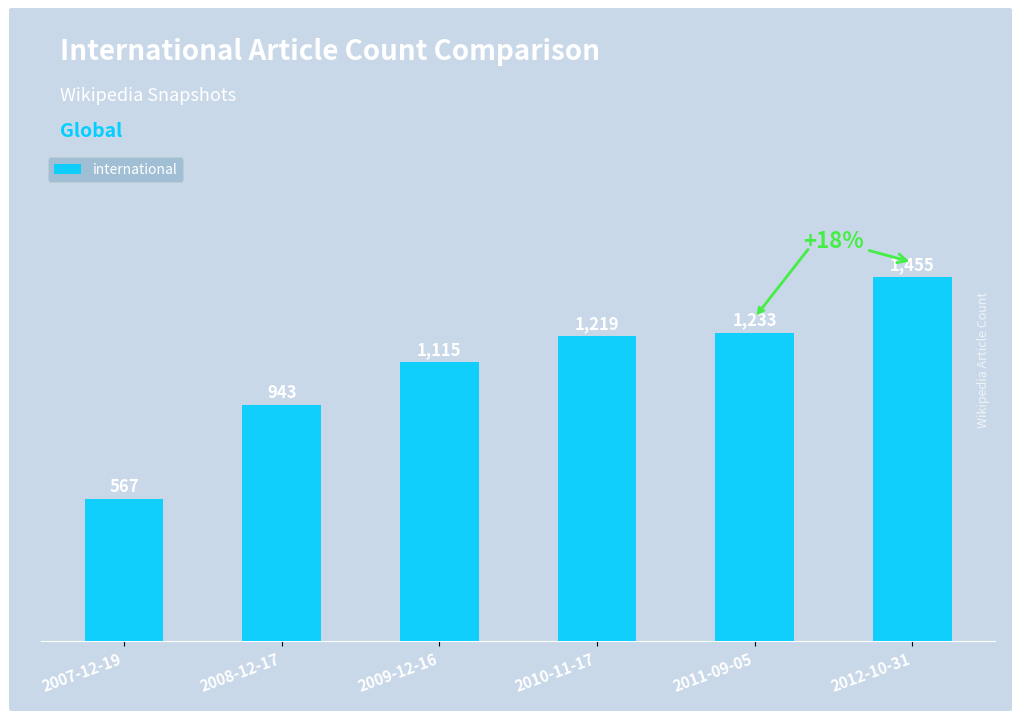

What is the difference between the values at 2008-12-17 and 2011-09-05?

290